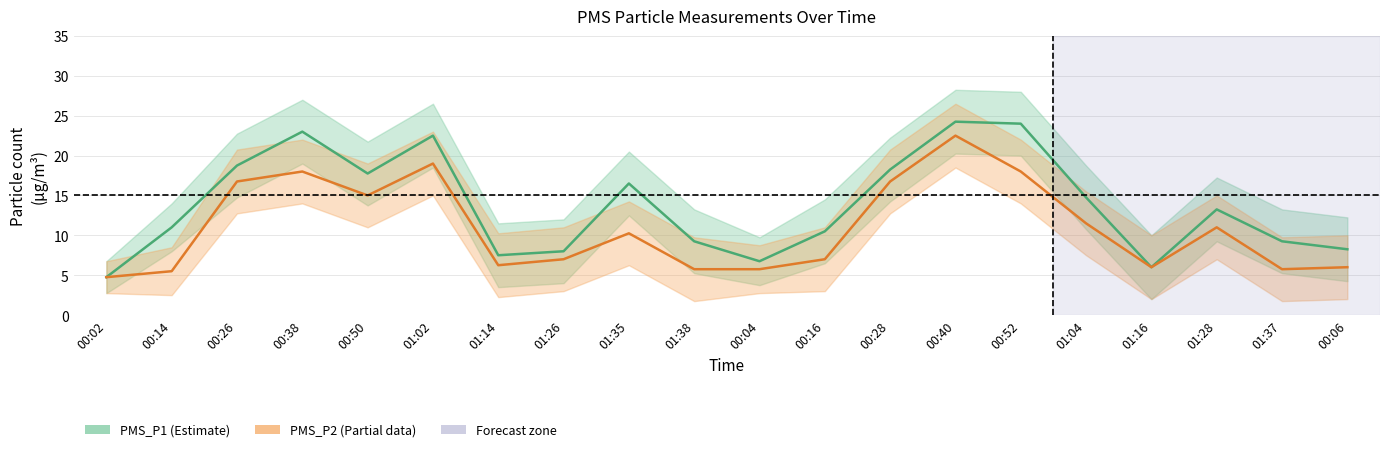

Reading left to right, transcribe all the data shown in this chart.

PMS_P1: 4.8	11.0	18.8	23.0	17.8	22.5	7.5	8.0	16.5	9.2	6.8	10.5	18.2	24.2	24.0	14.8	6.0	13.2	9.2	8.2
PMS_P2: 4.8	5.5	16.8	18.0	15.0	19.0	6.2	7.0	10.2	5.8	5.8	7.0	16.8	22.5	18.0	11.5	6.0	11.0	5.8	6.0